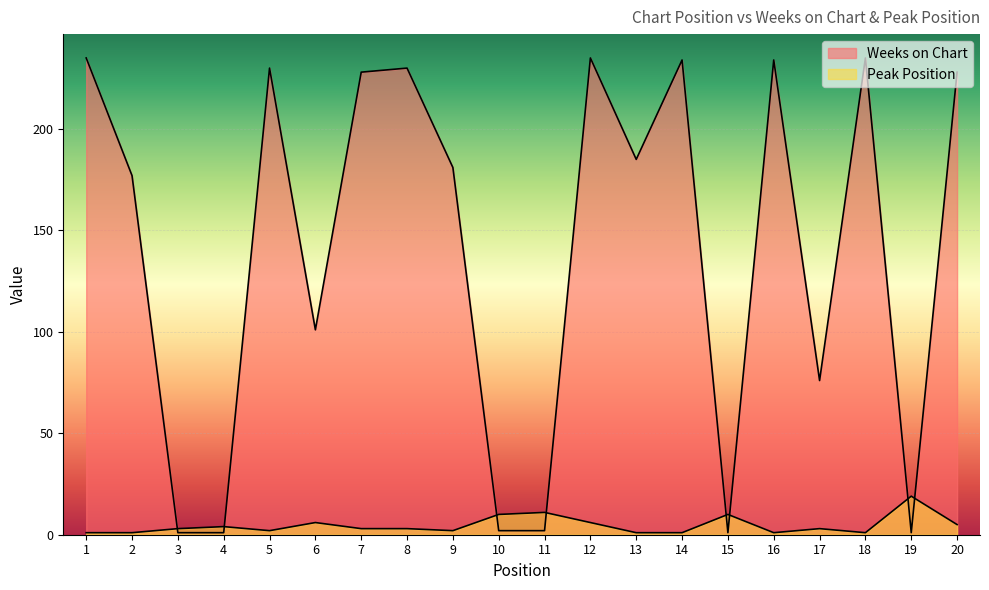

Where is Weeks on Chart nearest to the value 118?

6